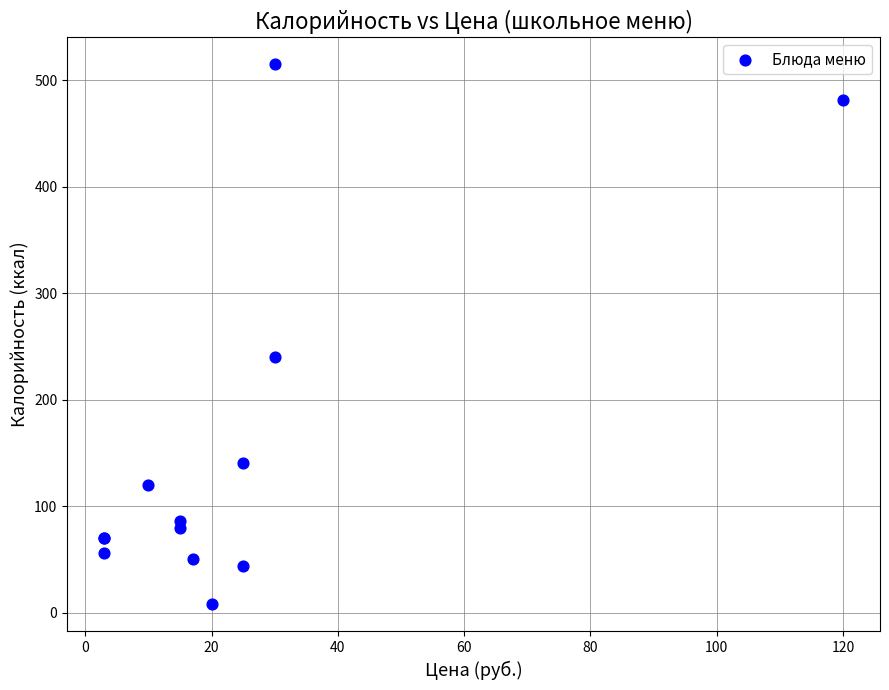

What Y value in the scatter plot is closest to 261?

240